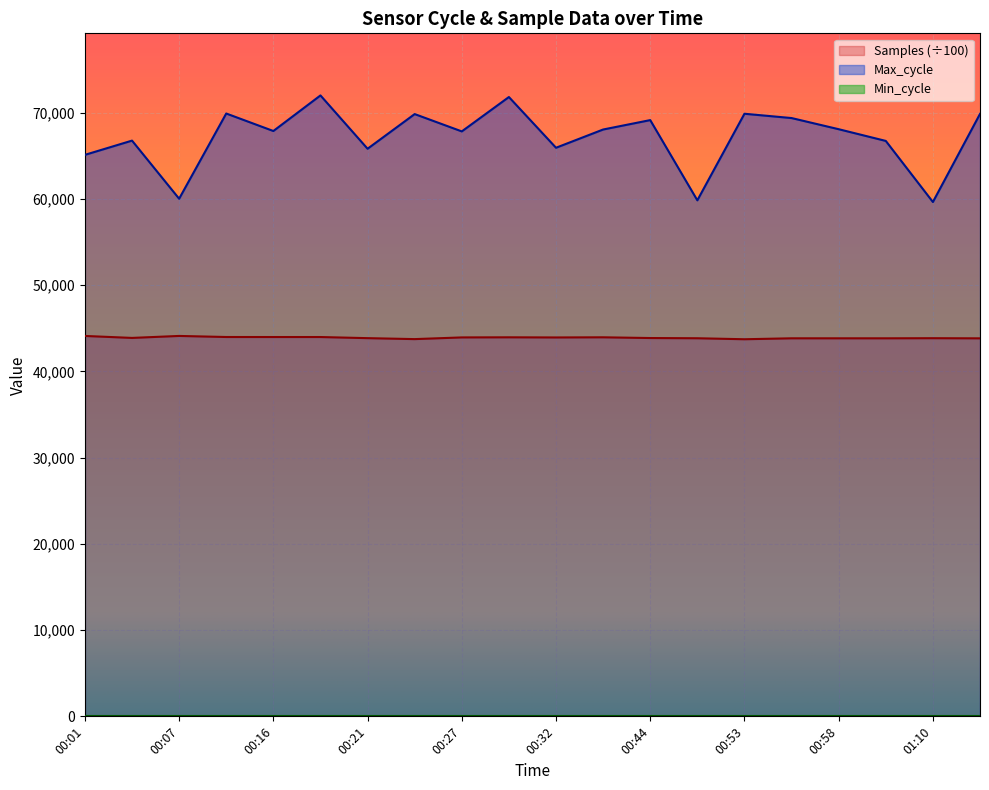

True or false: Max_cycle and Samples cross at least once.

False